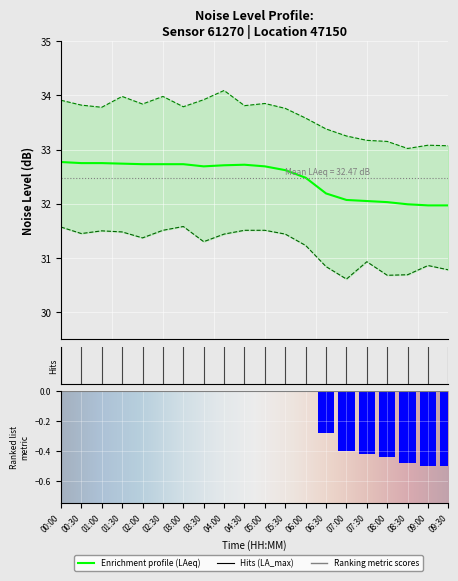

Is the value of noise_LA_max at 05:30 greater than the value of noise_LA_min at 04:00?

Yes